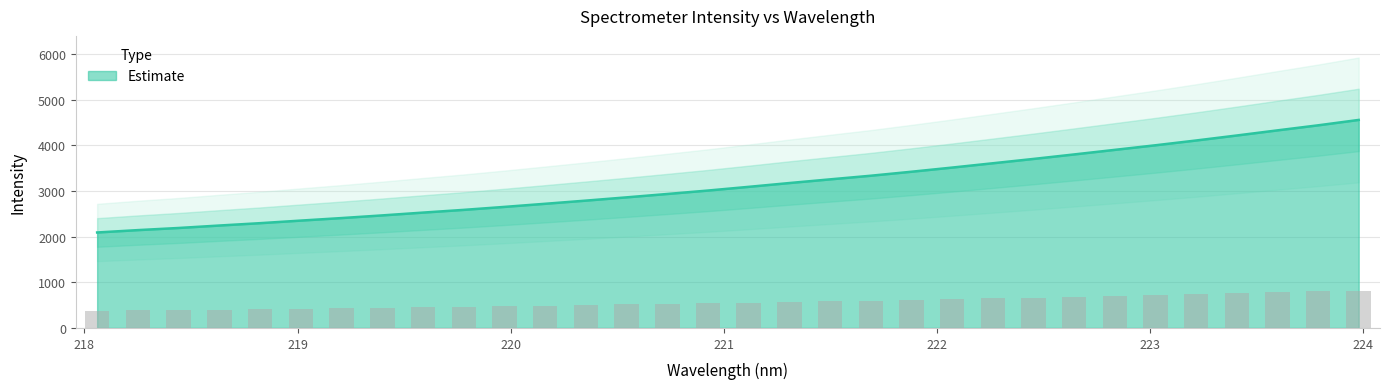

What is the ratio of the value at 218.2508 to the value at 219.9712?

0.8